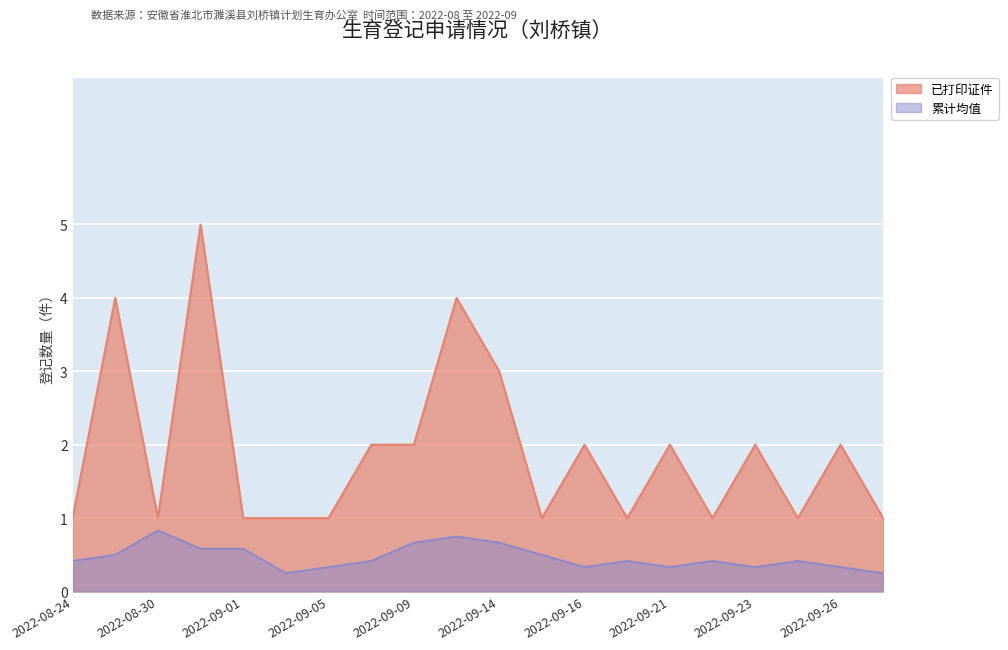

Where is the first local minimum?

2022-08-30